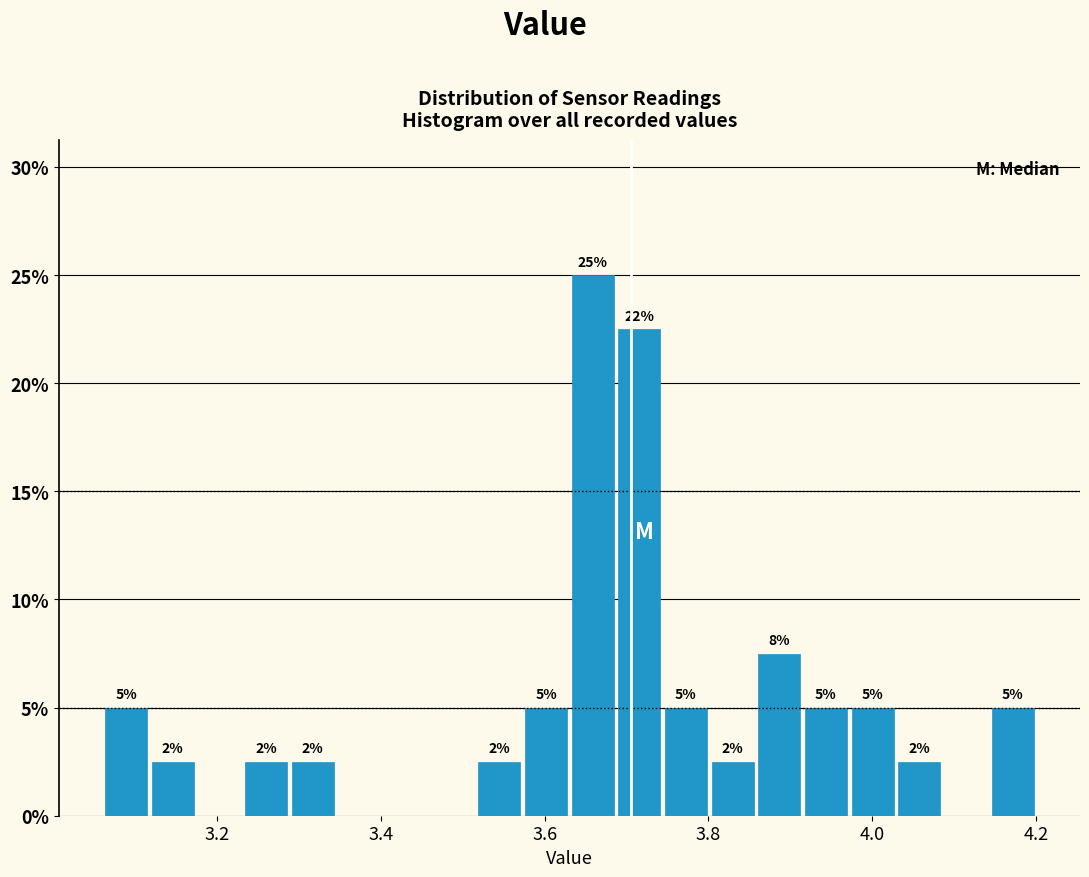

Around what value on the x-axis is the tallest bar? Give the approximate position of its centre, as read against the axis.

3.66